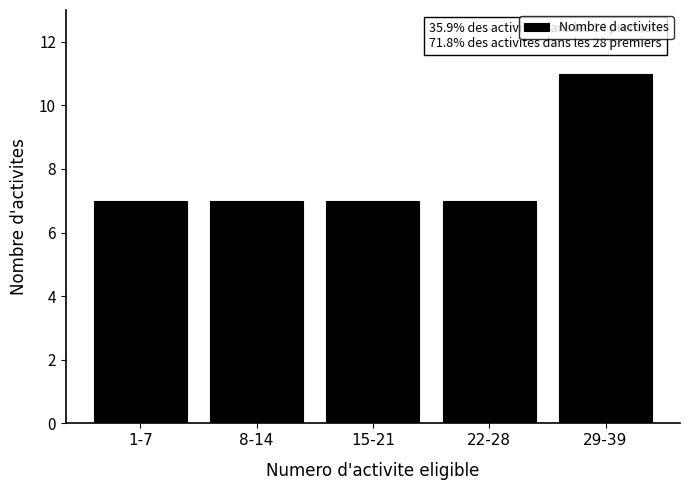

Reading right to left, extract all data points from this chart.

29-39=11	22-28=7	15-21=7	8-14=7	1-7=7